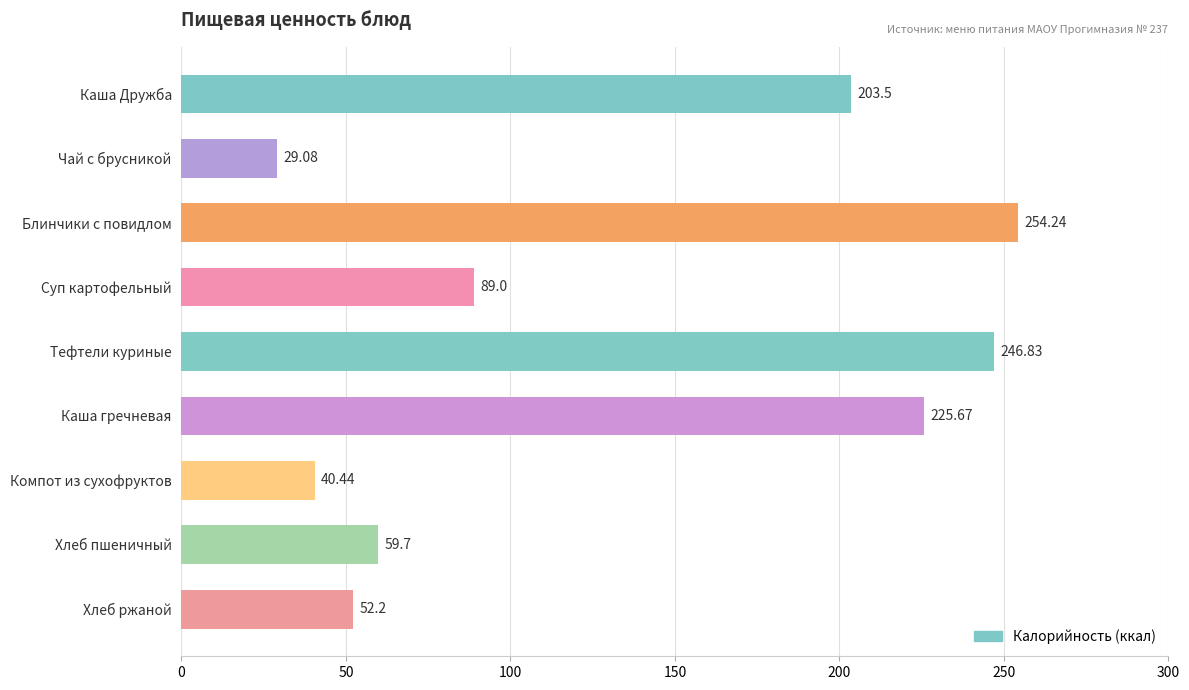

What is the average value?

133.4